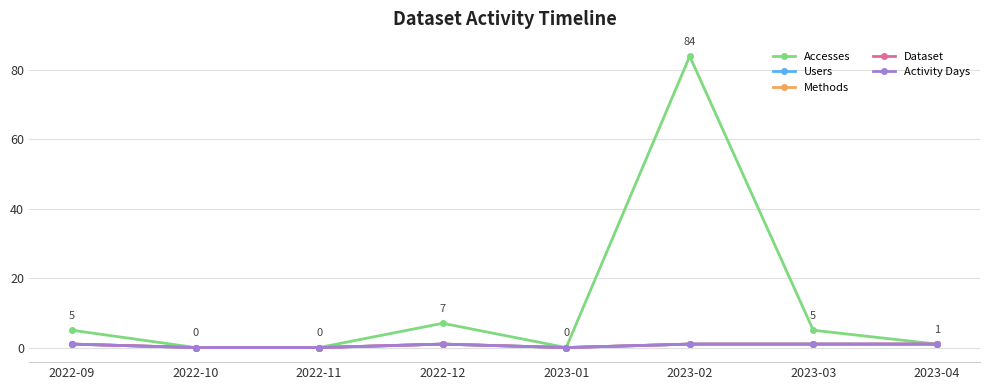

Does the chart have visible grid lines?

Yes